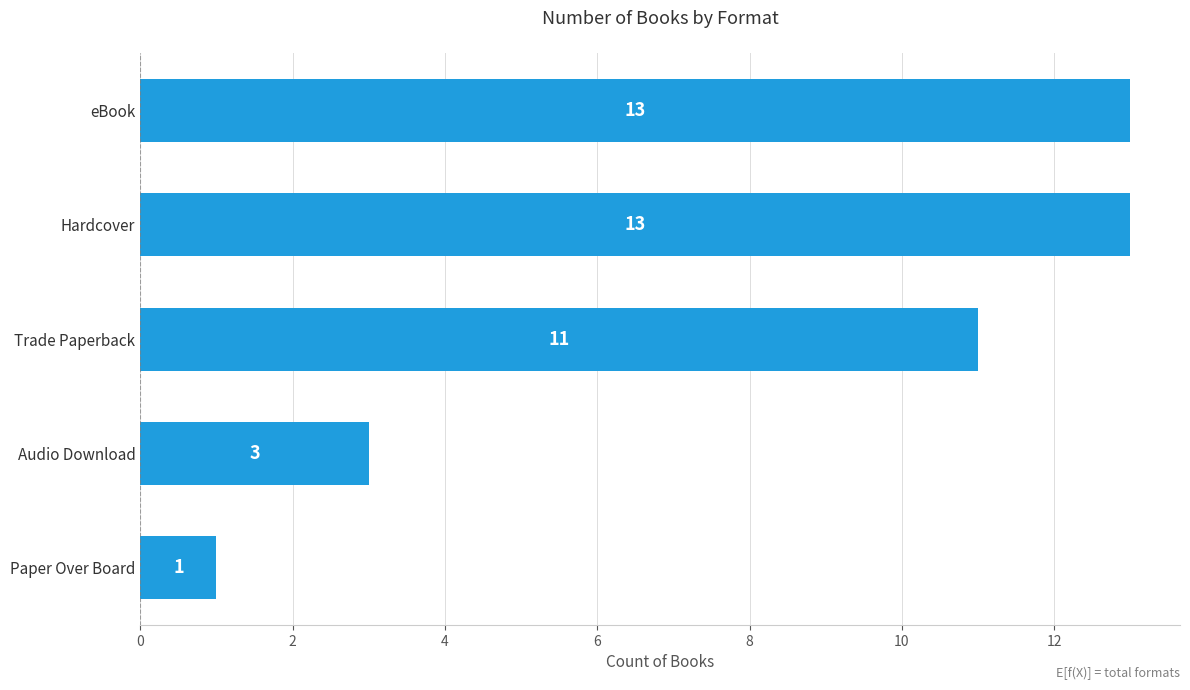

Are the bars grouped side by side (vs. stacked)?

No